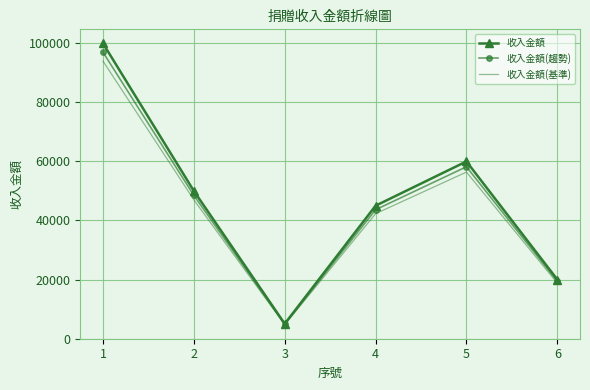

True or false: 收入金額(趨勢) has more than 1 interior local peaks.

False